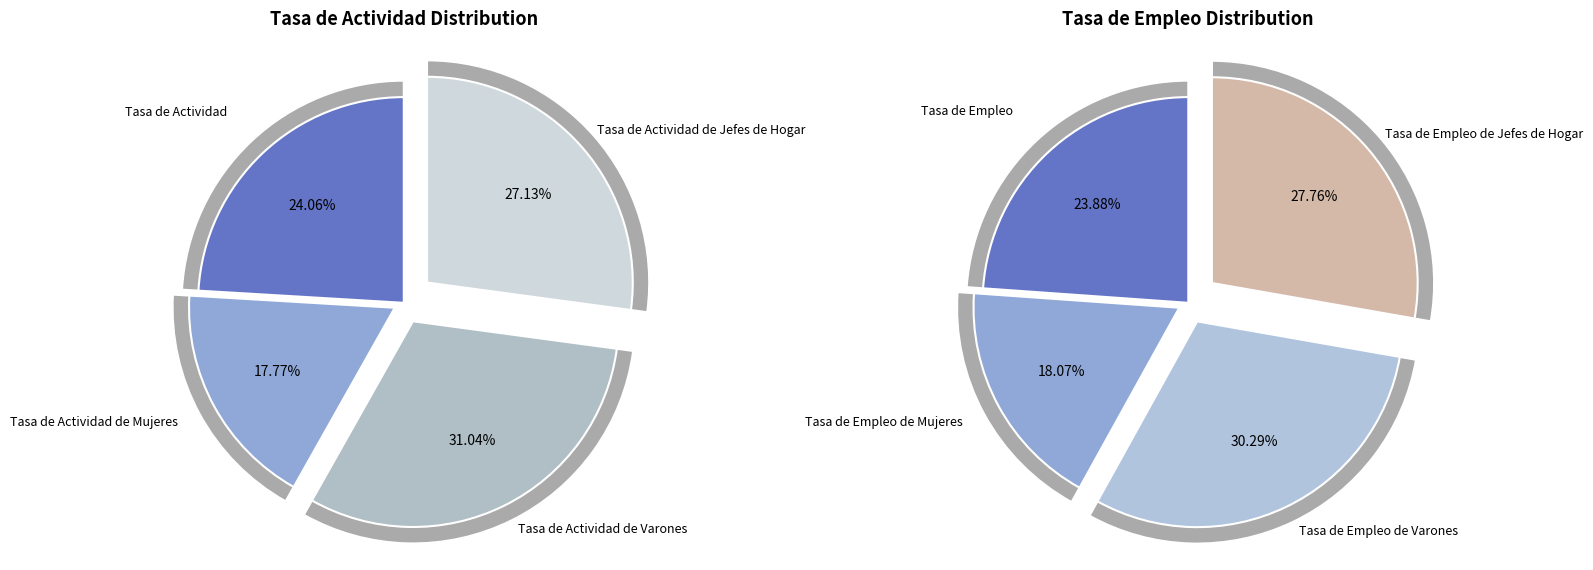

To the nearest percent, what percentage of the pie is Tasa de Actividad de Jefes de Hogar?

27%